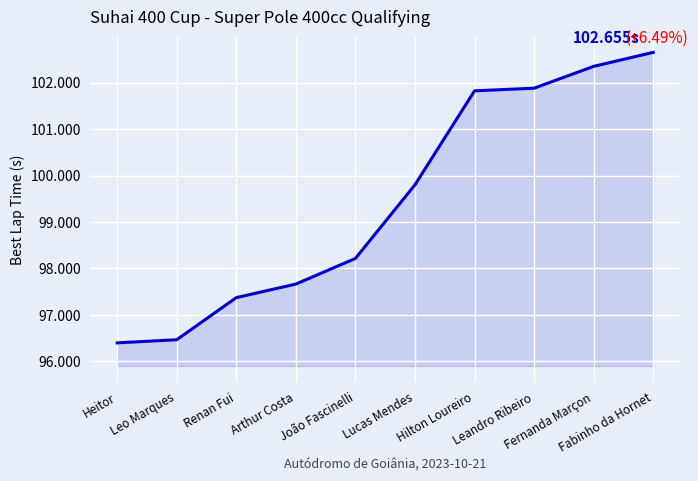

Approximately how many times larger is the value at João Fascinelli compared to Arthur Costa?

1.0